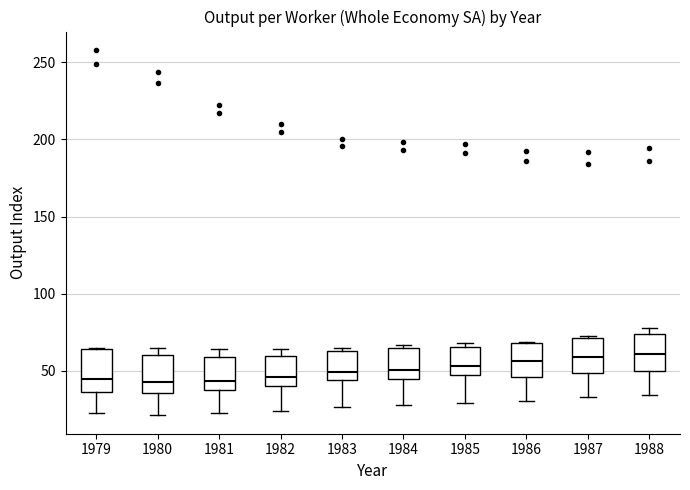

Reading left to right, transcribe this box plot: for each box, give where its median line is, the range the box spans, and where its two whiskers end, as read against the y-axis. The values are not printed on the chart, so give them approximately, as read against the axis.

1979: median 45, box 35 to 65, whiskers 20 to 65
1980: median 45, box 35 to 60, whiskers 20 to 65
1981: median 45, box 35 to 60, whiskers 25 to 65
1982: median 45, box 40 to 60, whiskers 25 to 65
1983: median 50, box 45 to 65, whiskers 25 to 65 (just above the box's upper edge)
1984: median 50, box 45 to 65, whiskers 30 to 65 (just above the box's upper edge)
1985: median 55, box 45 to 65, whiskers 30 to 70
1986: median 55, box 45 to 70, whiskers 30 to 70
1987: median 60, box 50 to 70, whiskers 35 to 75
1988: median 60, box 50 to 75, whiskers 35 to 80